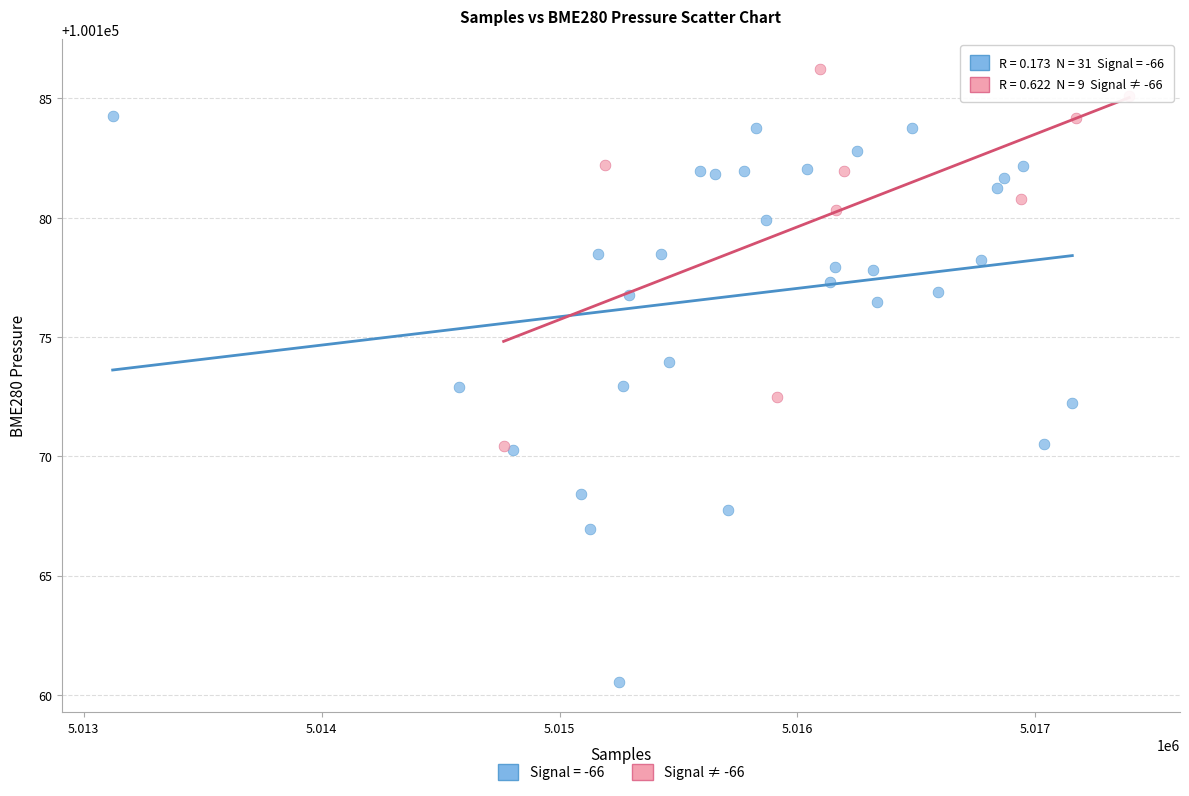

Which series contains the highest Y value?

Signal ≠ -66